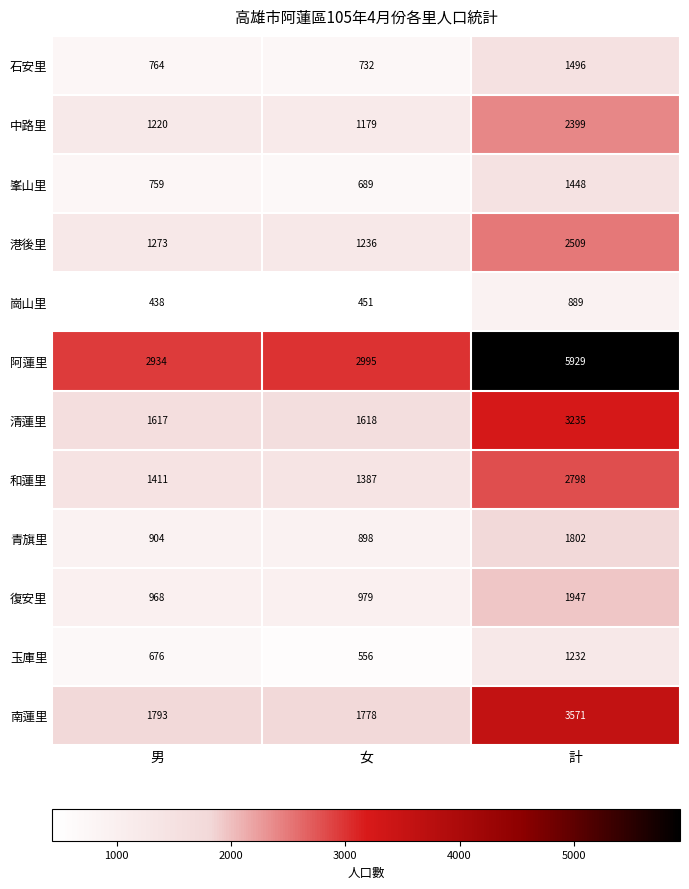

At how many categories does at least one series exceed 1294?

3